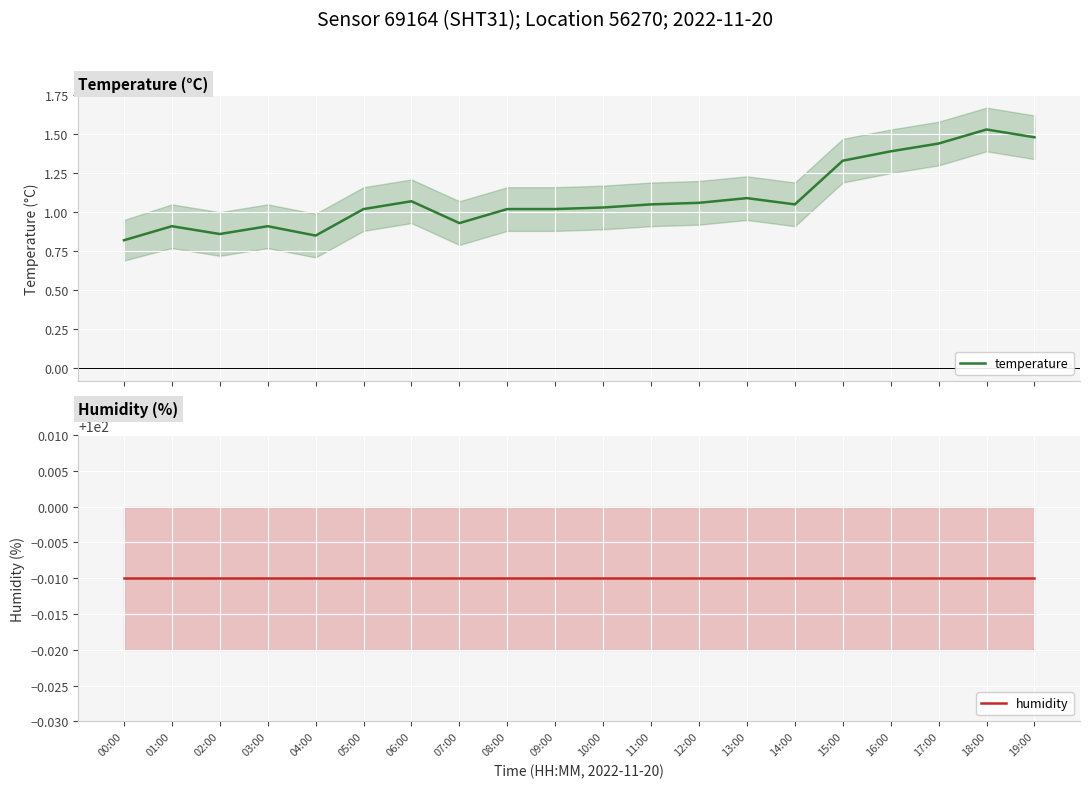

List the series in order of their peak value, highest first.

humidity, temperature